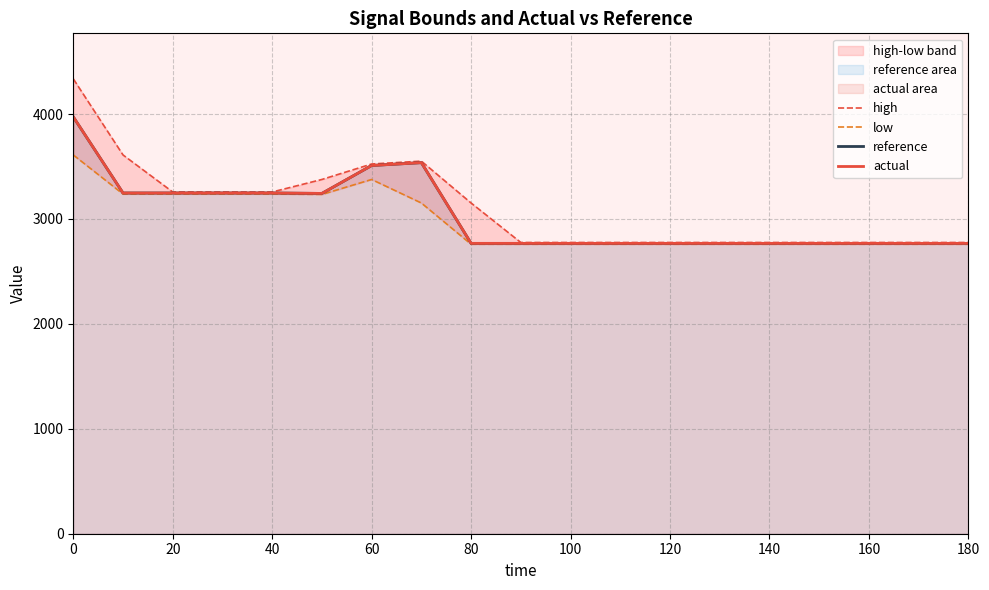

What is the value of the low point at the 8th from the left?

3152.0